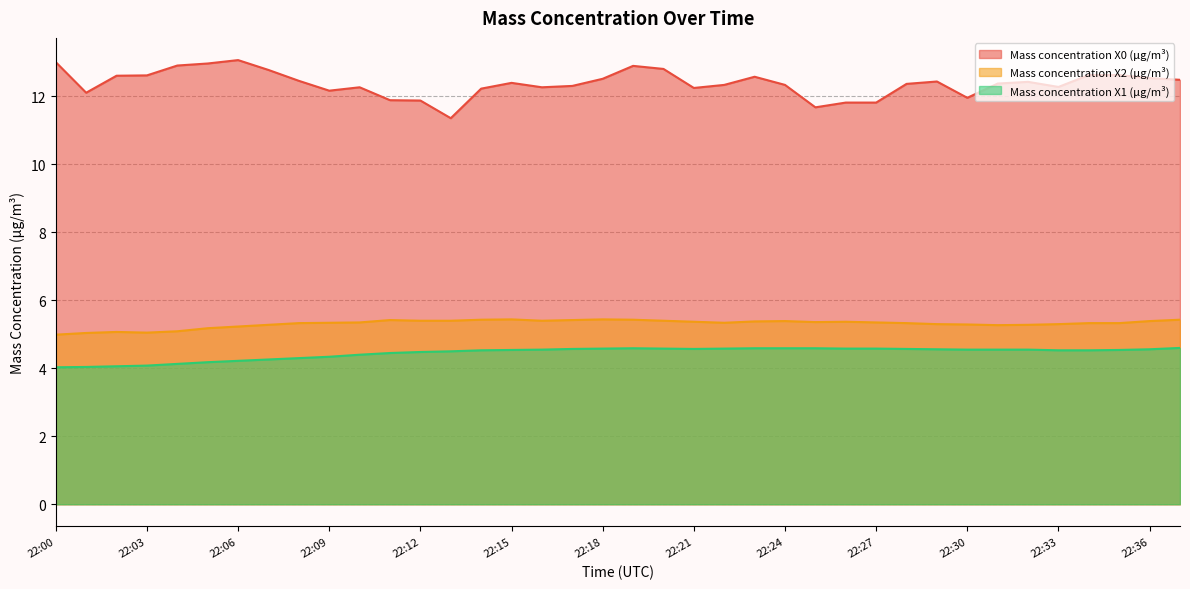

What is the sum of the Mass concentration X2 (μg/m³) values at 22:02 and 22:24?

10.5